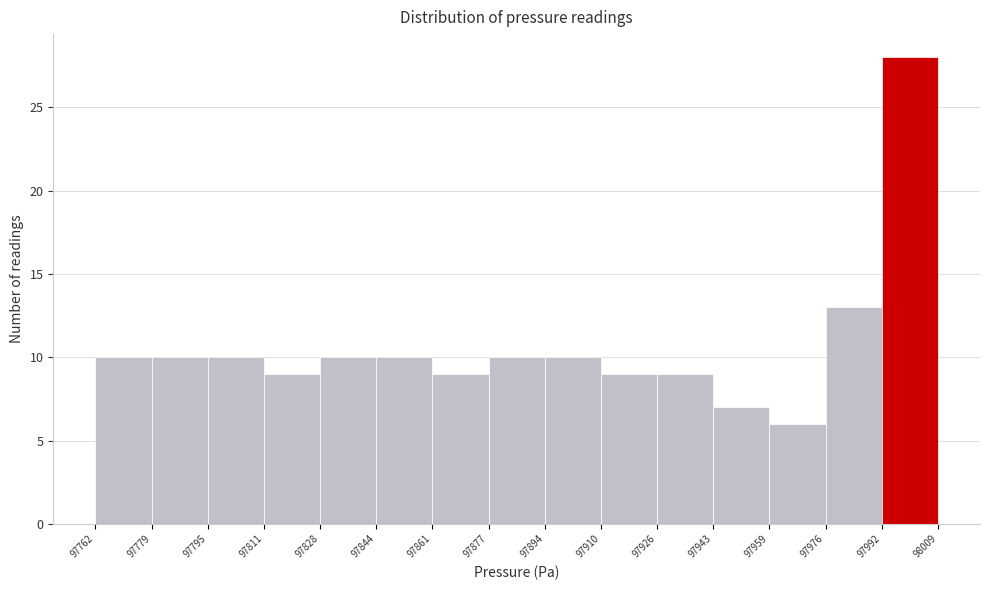

Reading left to right, list every bar in this chart as the range it spans on the x-axis followed by its height. The values are not printed on the chart, so give them approximately, as read against the axis.

97762 to 97779: 10
97779 to 97795: 10
97795 to 97811: 10
97811 to 97828: 9
97828 to 97844: 10
97844 to 97861: 10
97861 to 97877: 9
97877 to 97894: 10
97894 to 97910: 10
97910 to 97926: 9
97926 to 97943: 9
97943 to 97959: 7
97959 to 97976: 6
97976 to 97992: 13
97992 to 98009: 28